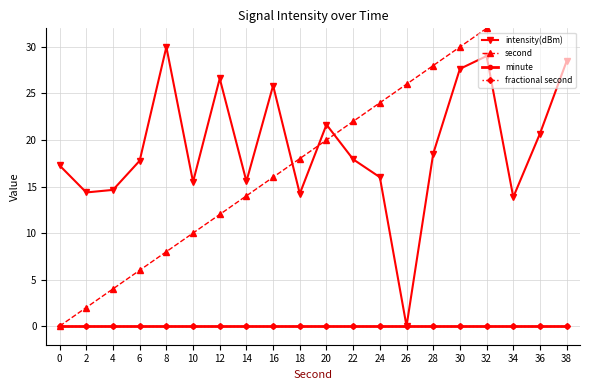

Reading left to right, list all the values displayed in this chart.

intensity(dBm): 17.3	14.4	14.6	17.8	30.0	15.5	26.6	15.6	25.9	14.2	21.7	17.9	16.0	0.0	18.5	27.6	29.0	13.9	20.7	28.5
second: 0.0	2.0	4.0	6.0	8.0	10.0	12.0	14.0	16.0	18.0	20.0	22.0	24.0	26.0	28.0	30.0	32.0	34.0	36.0	38.0
minute: 0.0	0.0	0.0	0.0	0.0	0.0	0.0	0.0	0.0	0.0	0.0	0.0	0.0	0.0	0.0	0.0	0.0	0.0	0.0	0.0
fractional second: 0.0	0.0	0.0	0.0	0.0	0.0	0.0	0.0	0.0	0.0	0.0	0.0	0.0	0.0	0.0	0.0	0.0	0.0	0.0	0.0